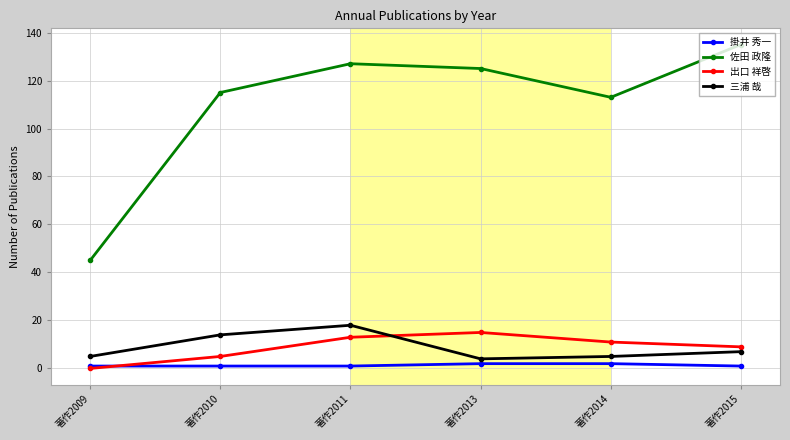

What is the difference between the highest and lowest values at 著作2011?

126